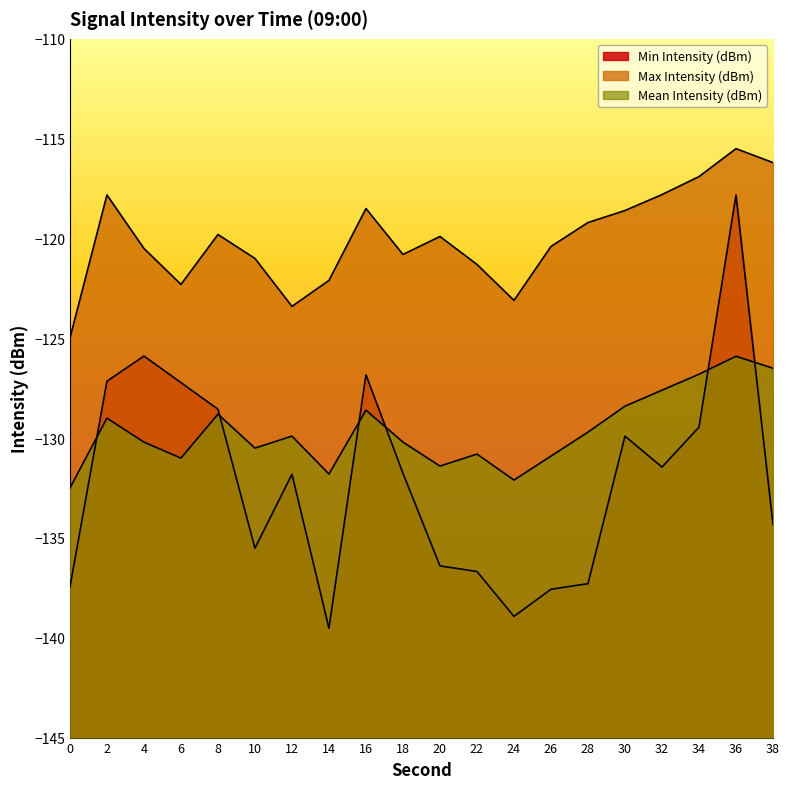

In Mean Intensity (dBm), how many points are higher than both neighbors (excluding endpoints)?

6